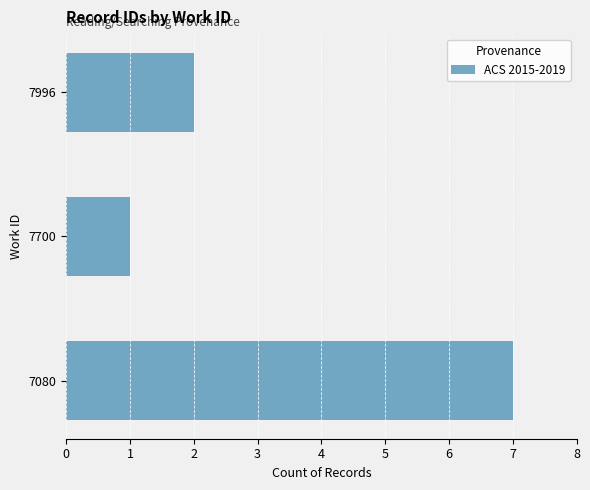

Count the number of data series in this chart.

1